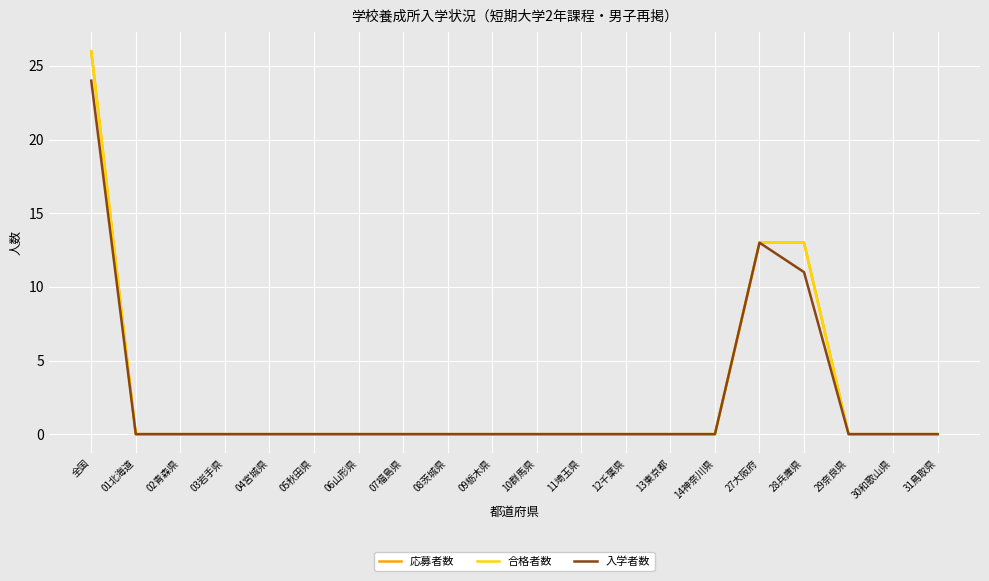

The 応募者数 series shows 18 at 07福島県. True or false?

False